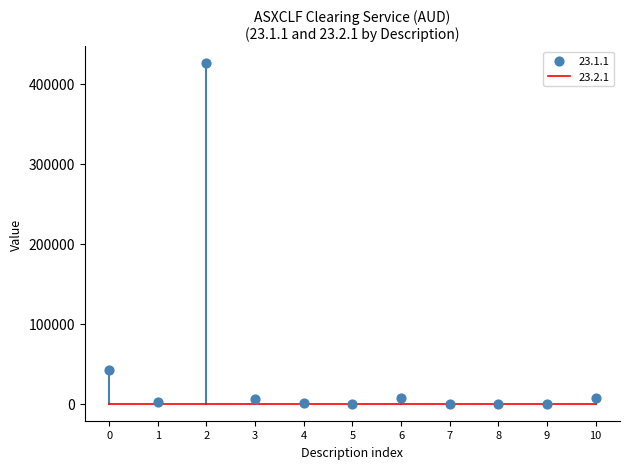

Approximately how many times larger is the value at 4 compared to 3?

0.2